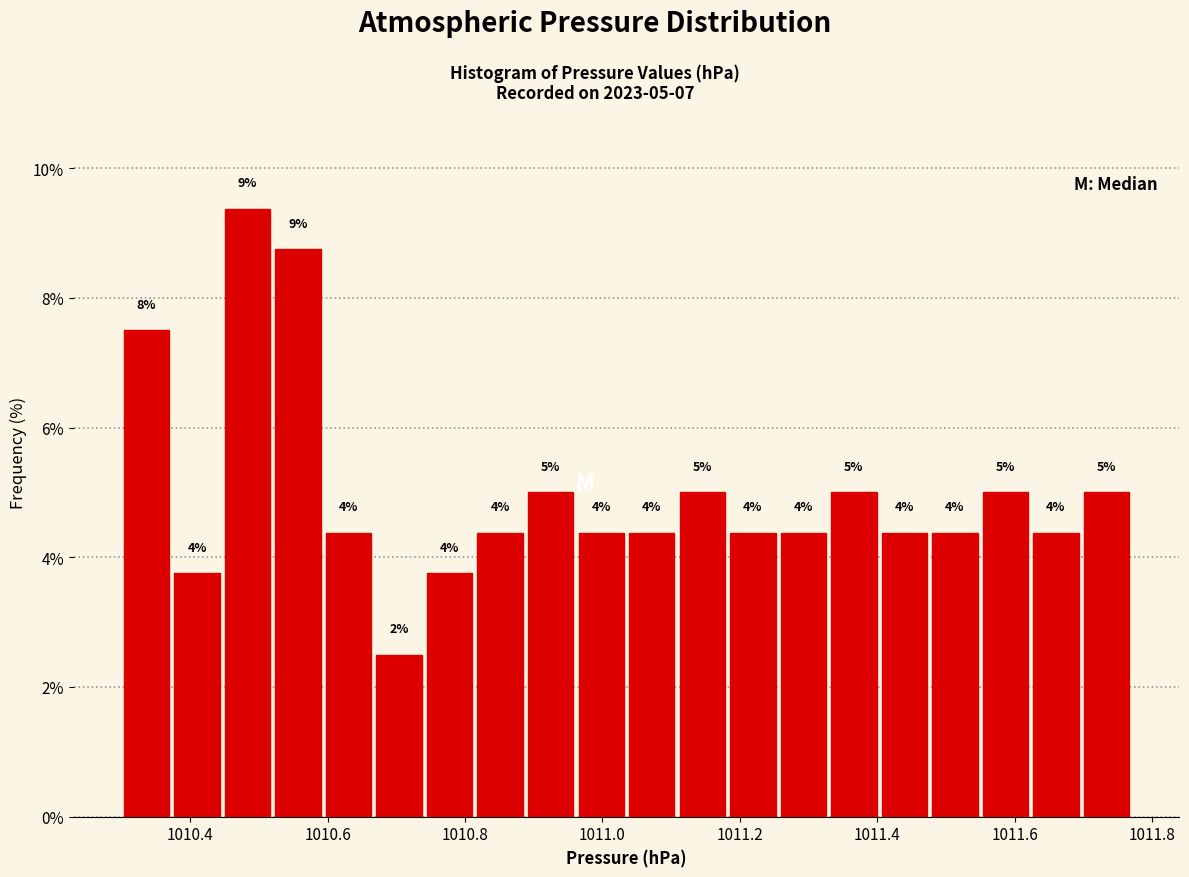

Around what value on the x-axis is the tallest bar? Give the approximate position of its centre, as read against the axis.

1010.48